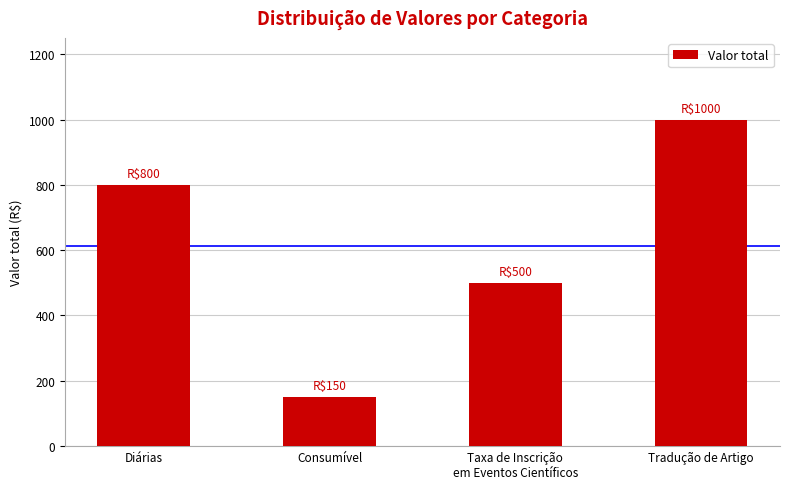

What is the difference between the values at Diárias and Tradução de Artigo?

200